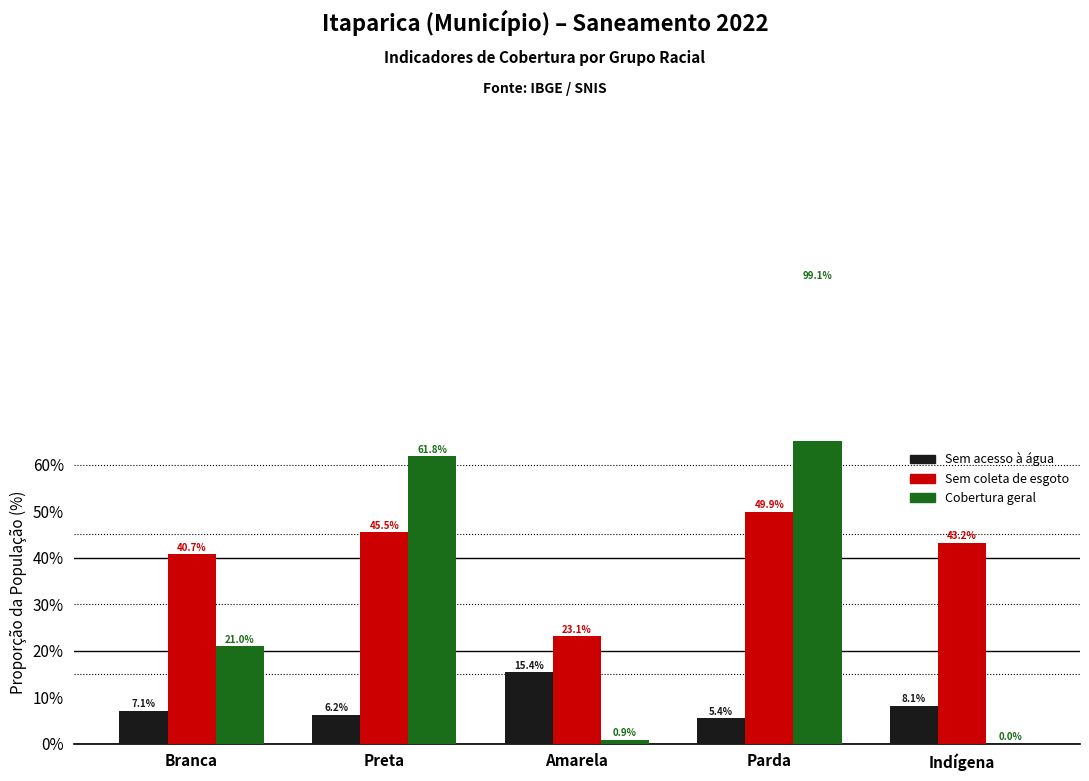

Reading left to right, transcribe all the data shown in this chart.

Sem acesso à água (por raça): Branca=7.1	Preta=6.2	Amarela=15.4	Parda=5.4	Indígena=8.1
Sem coleta de esgoto (por raça): Branca=40.7	Preta=45.5	Amarela=23.1	Parda=49.9	Indígena=43.2
Cobertura geral: Branca=21.0	Preta=61.8	Amarela=0.9	Parda=99.1	Indígena=0.0